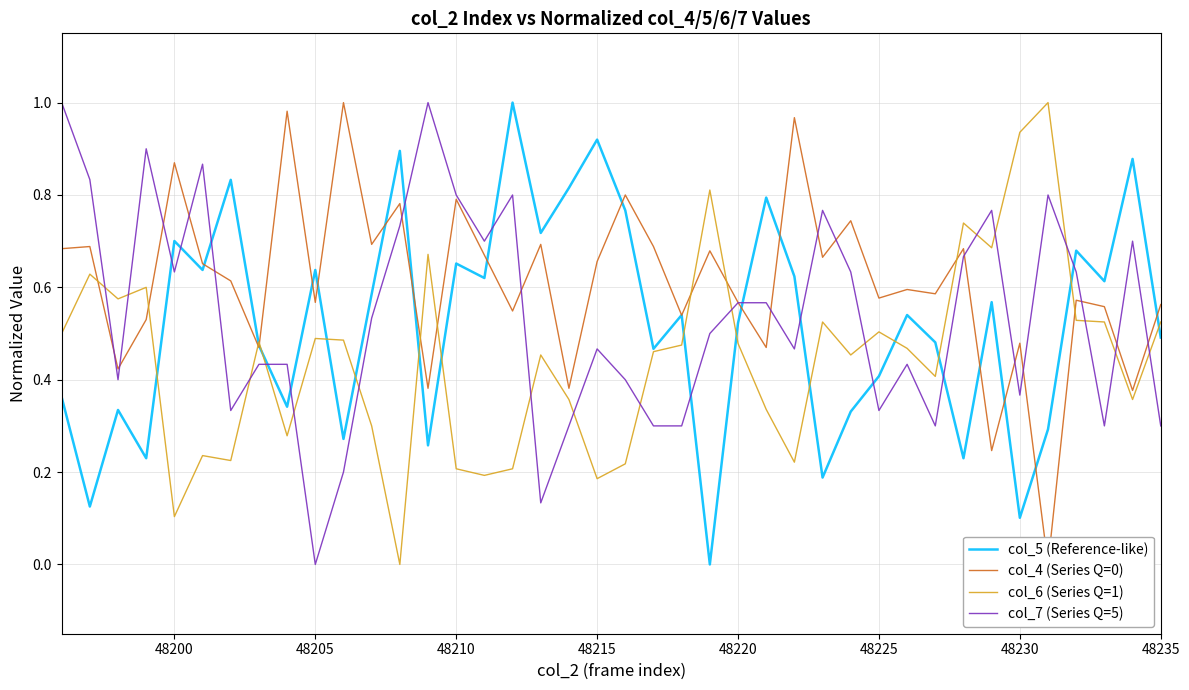

Reading left to right, extract all data points from this chart.

col_5 (Reference-like): 0.4	0.1	0.3	0.2	0.7	0.6	0.8	0.5	0.3	0.6	0.3	0.6	0.9	0.3	0.7	0.6	1.0	0.7	0.8	0.9	0.8	0.5	0.5	0.0	0.5	0.8	0.6	0.2	0.3	0.4	0.5	0.5	0.2	0.6	0.1	0.3	0.7	0.6	0.9	0.5
col_4 (Series Q=0): 0.7	0.7	0.4	0.5	0.9	0.7	0.6	0.5	1.0	0.6	1.0	0.7	0.8	0.4	0.8	0.7	0.5	0.7	0.4	0.7	0.8	0.7	0.5	0.7	0.6	0.5	1.0	0.7	0.7	0.6	0.6	0.6	0.7	0.2	0.5	0.0	0.6	0.6	0.4	0.6
col_6 (Series Q=1): 0.5	0.6	0.6	0.6	0.1	0.2	0.2	0.5	0.3	0.5	0.5	0.3	0.0	0.7	0.2	0.2	0.2	0.5	0.4	0.2	0.2	0.5	0.5	0.8	0.5	0.3	0.2	0.5	0.5	0.5	0.5	0.4	0.7	0.7	0.9	1.0	0.5	0.5	0.4	0.5
col_7 (Series Q=5): 1.0	0.8	0.4	0.9	0.6	0.9	0.3	0.4	0.4	0.0	0.2	0.5	0.7	1.0	0.8	0.7	0.8	0.1	0.3	0.5	0.4	0.3	0.3	0.5	0.6	0.6	0.5	0.8	0.6	0.3	0.4	0.3	0.7	0.8	0.4	0.8	0.6	0.3	0.7	0.3